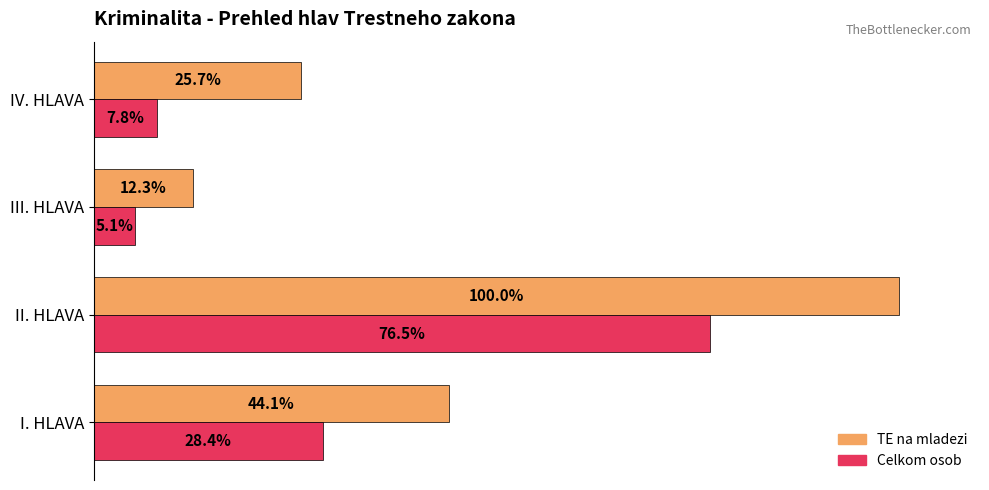

At which category is the sum across all series the highest?

II. HLAVA